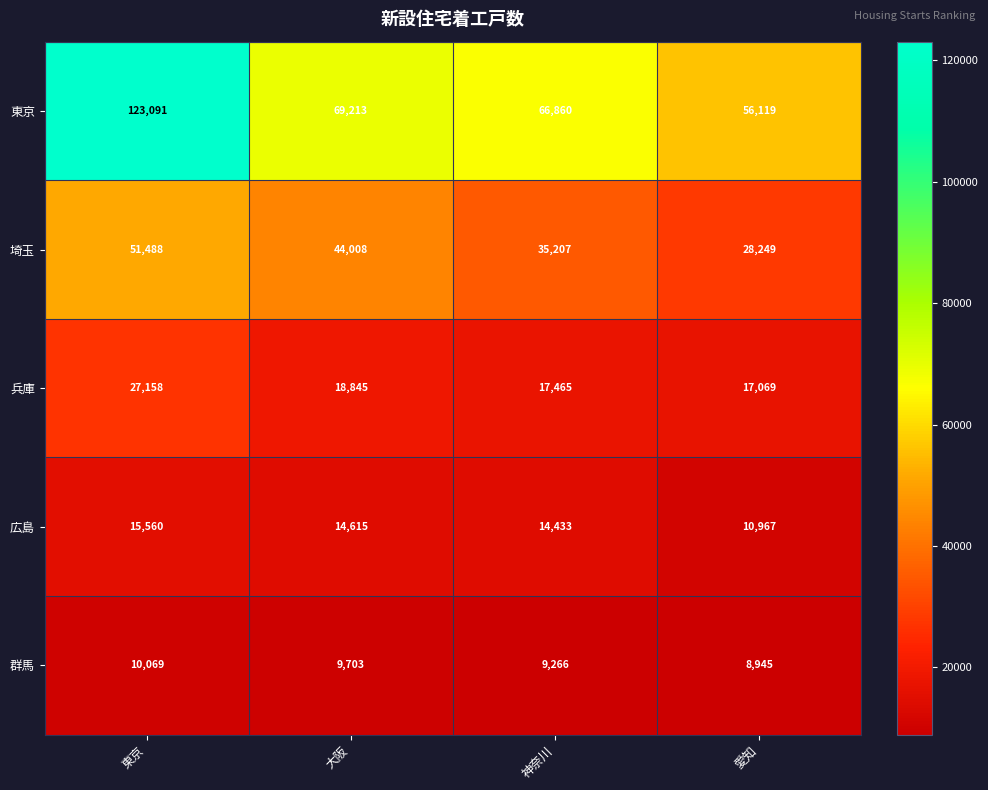

Where does the 広島 series first go above 14615?

東京